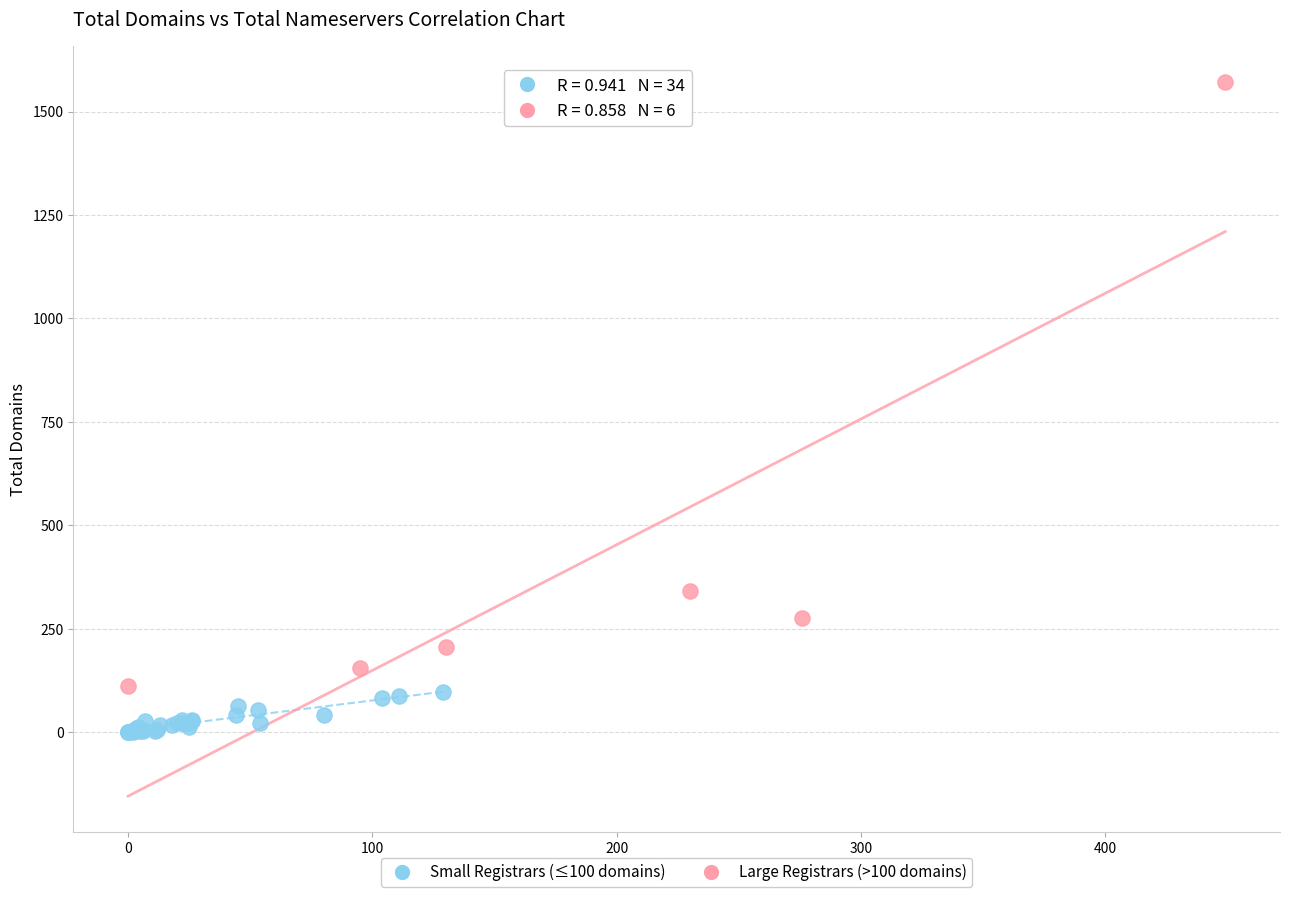

Which series reaches the maximum Y coordinate?

Large Registrars (>100 domains)